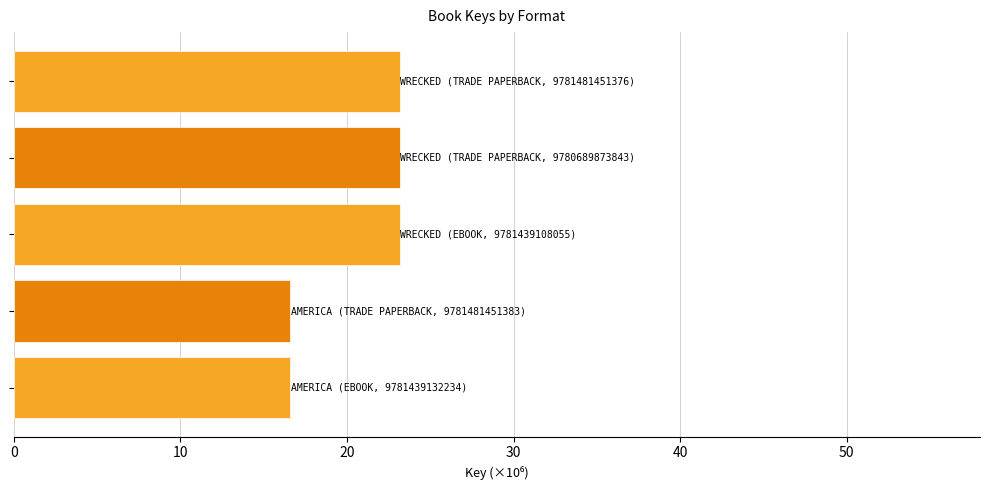

What is the maximum value shown in the chart?

23.2